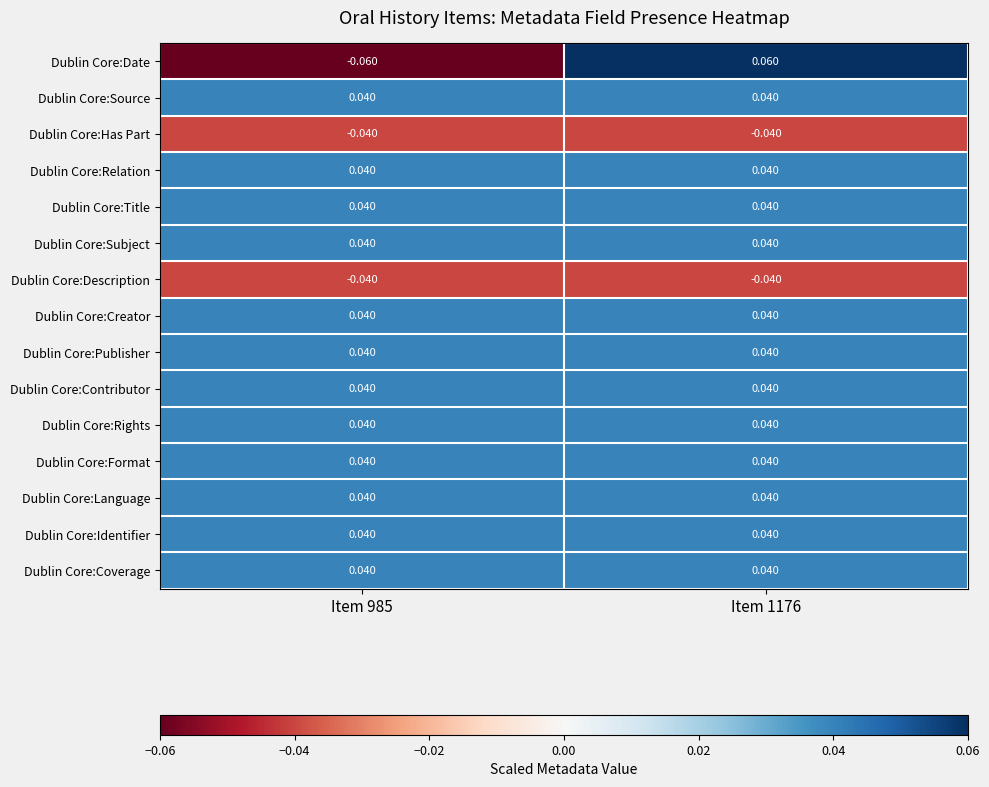

Which series changed the most between Item 985 and Item 1176?

Dublin Core:Date